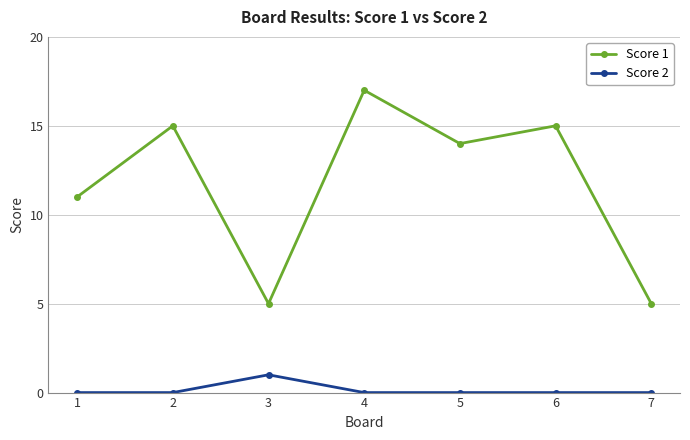

Count the number of categories in the chart.

7